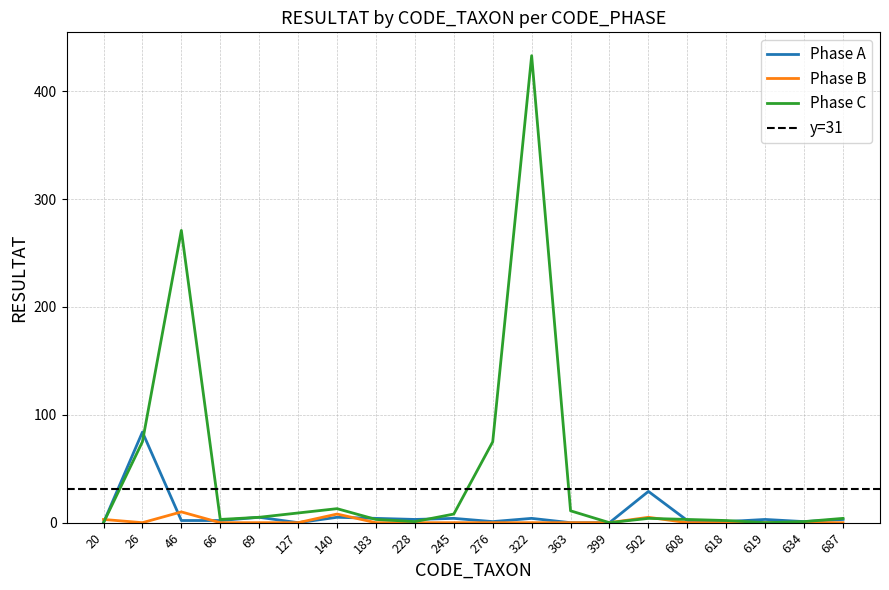

Does the chart display data point markers on the line(s)?

No